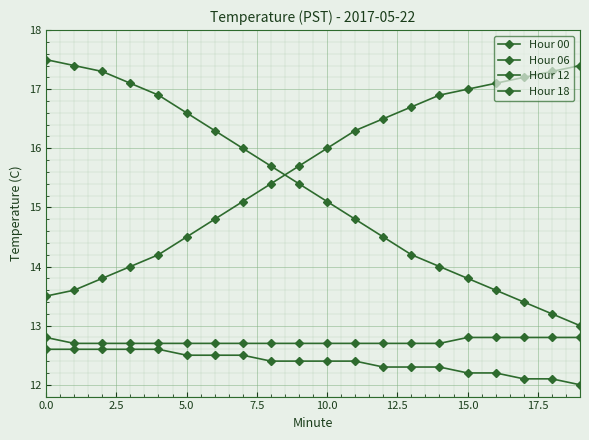

How many lines are shown in the chart?

4